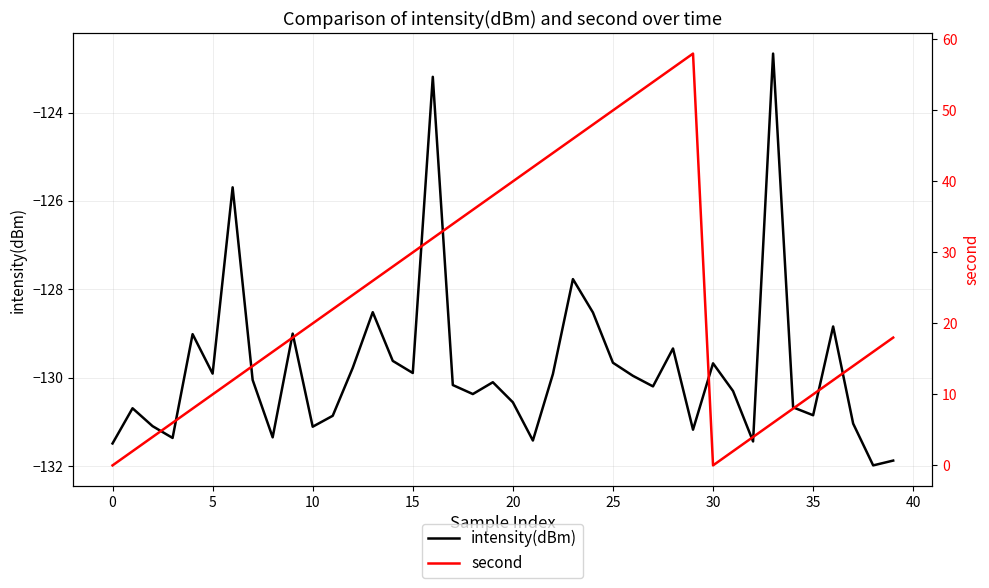

How many values in the intensity(dBm) series exceed -130?

18